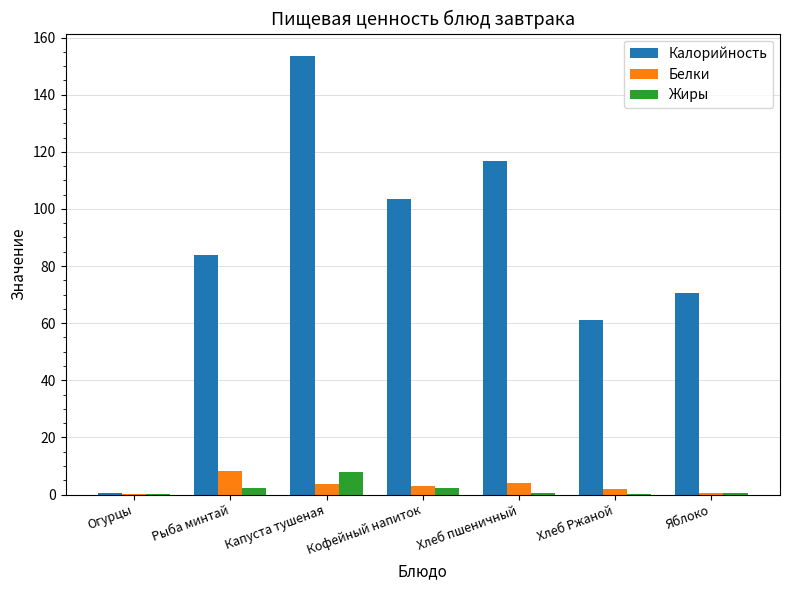

Which series has the largest range (max minus min)?

Калорийность